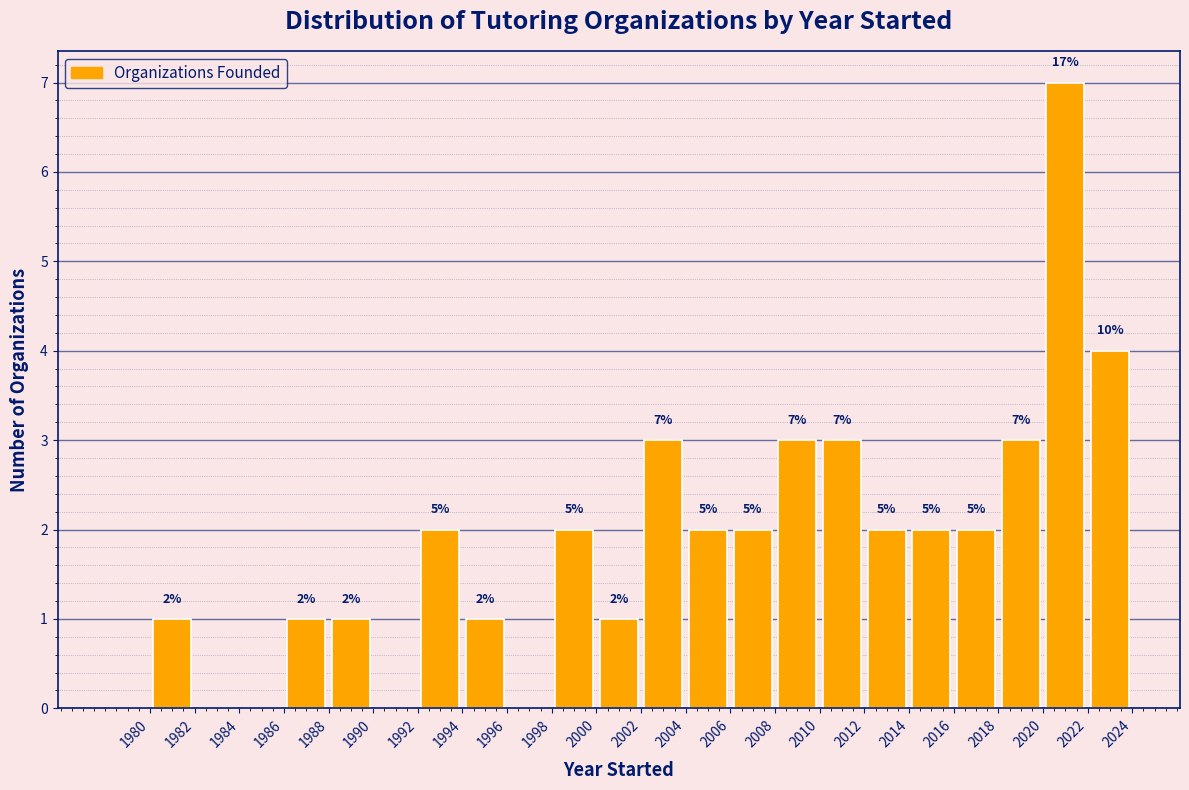

Over which range of the x-axis is the bar tallest?

2020 to 2022